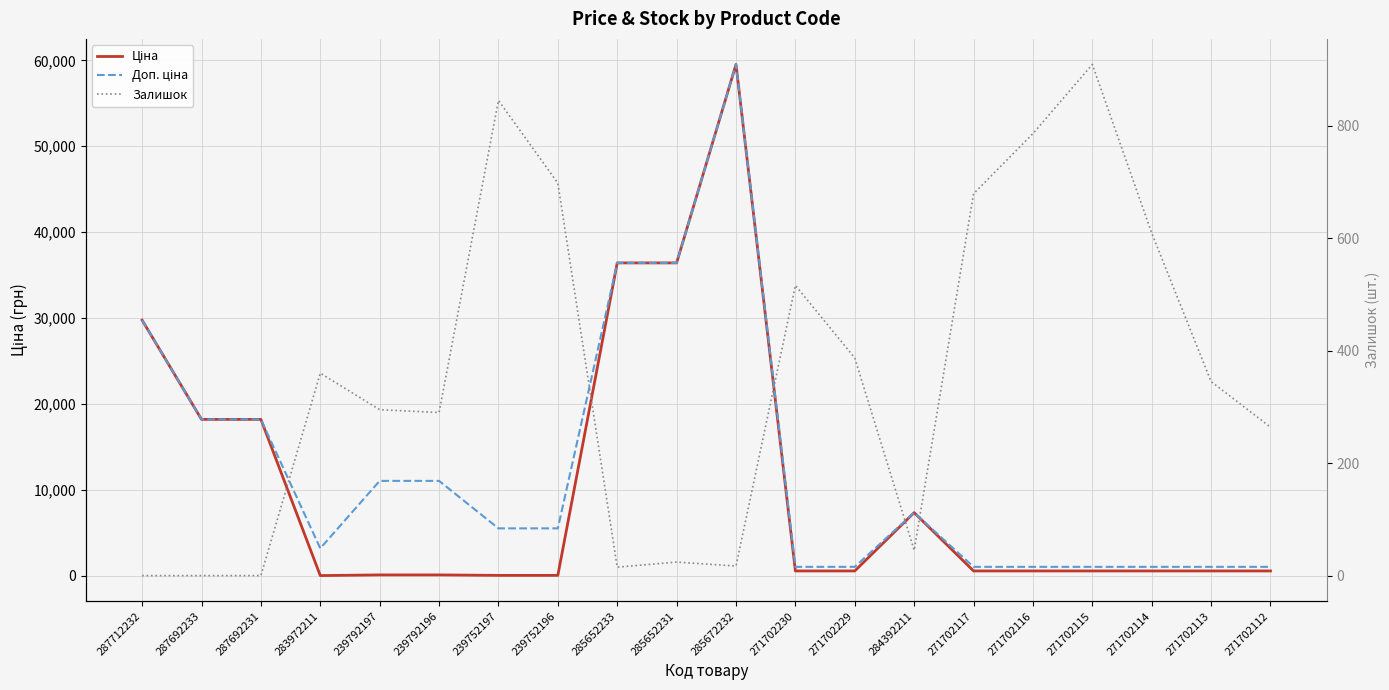

At how many categories does at least one series exceed 45695?

1